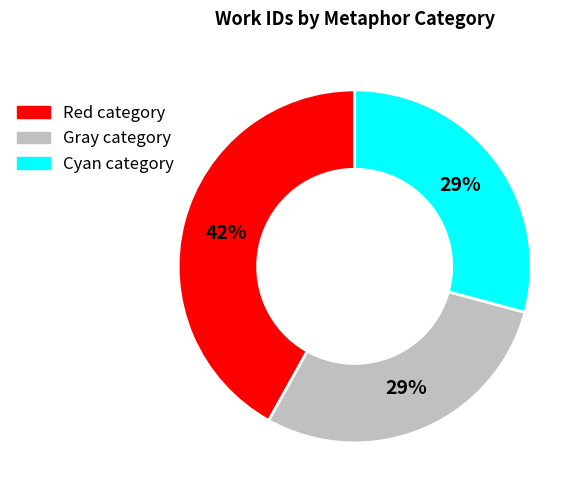

To the nearest percent, what percentage of the pie is Cyan category?

29%